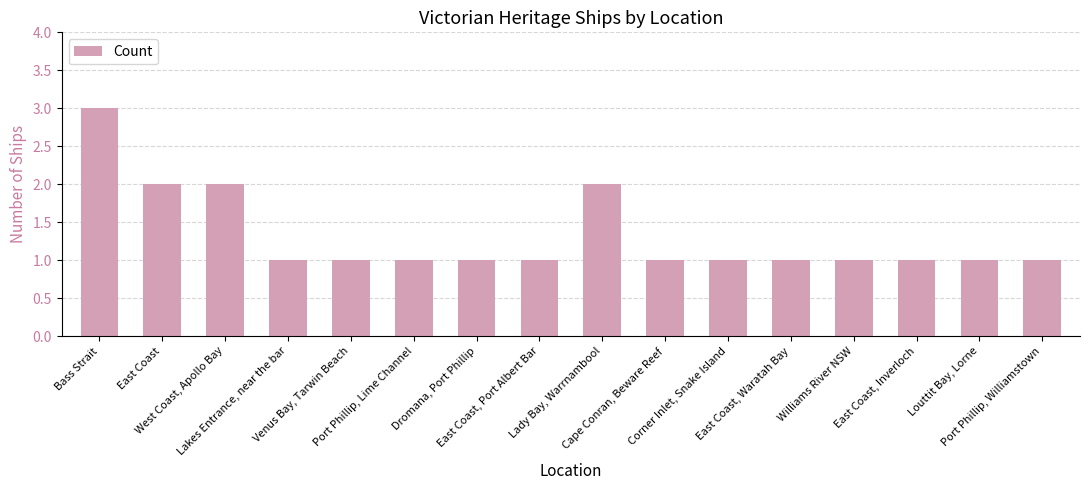

Reading left to right, what are all the values shown in this chart?

3	2	2	1	1	1	1	1	2	1	1	1	1	1	1	1